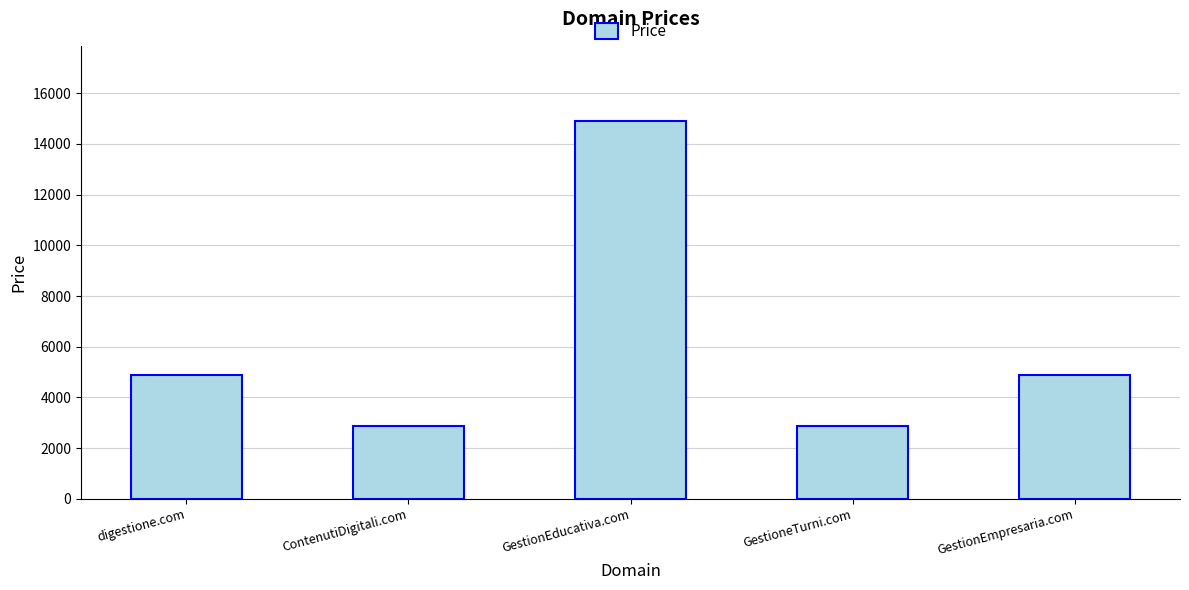

Reading right to left, list all the values displayed in this chart.

4888	2888	14888	2888	4888